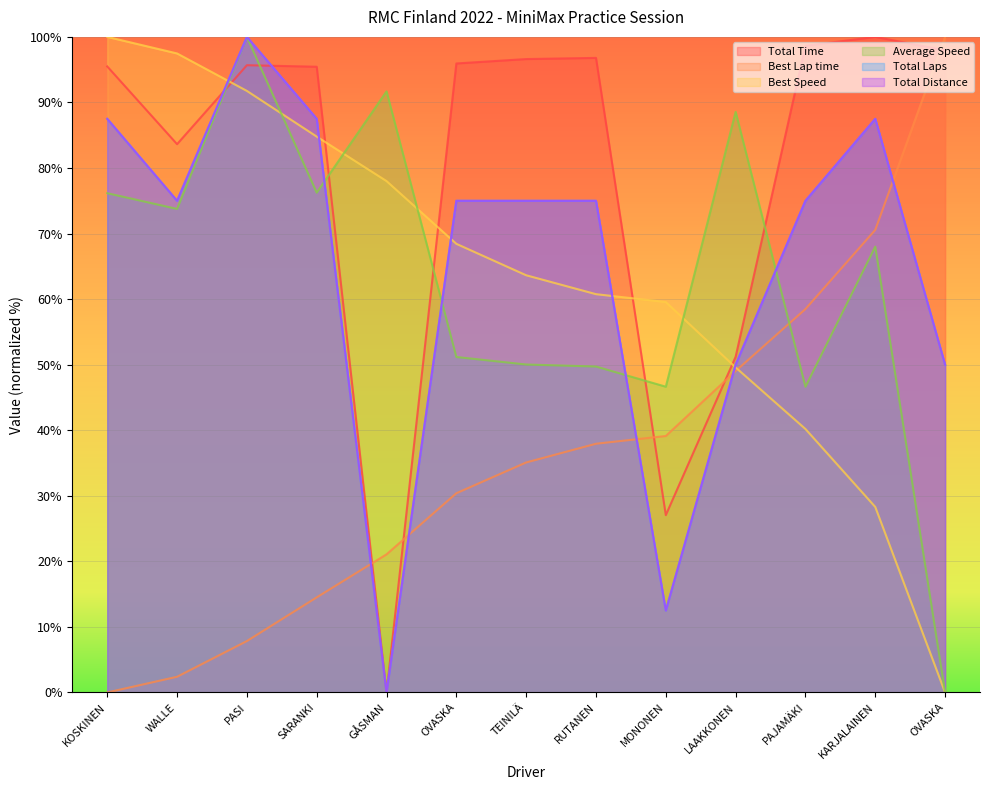

Does the chart display data point markers on the line(s)?

No